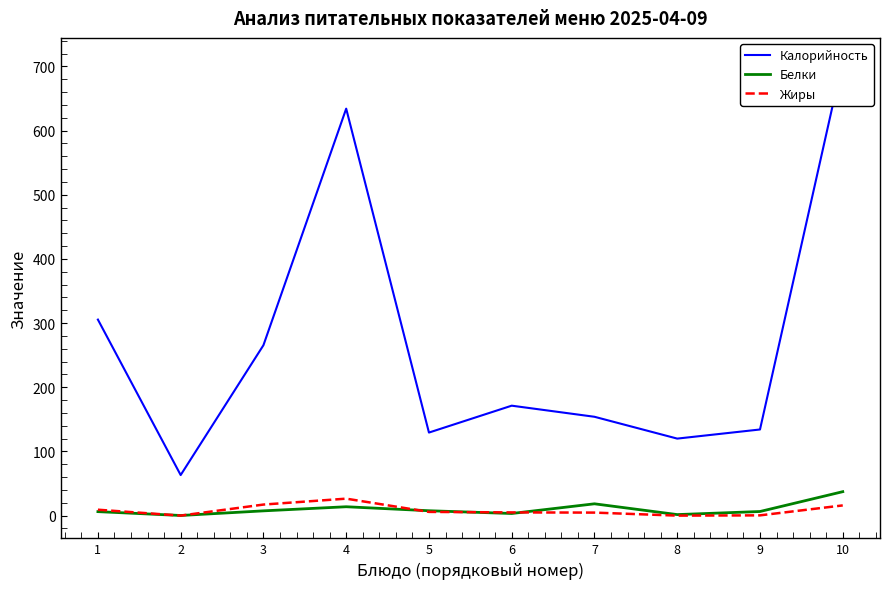

Which series has the largest total across all categories?

Калорийность